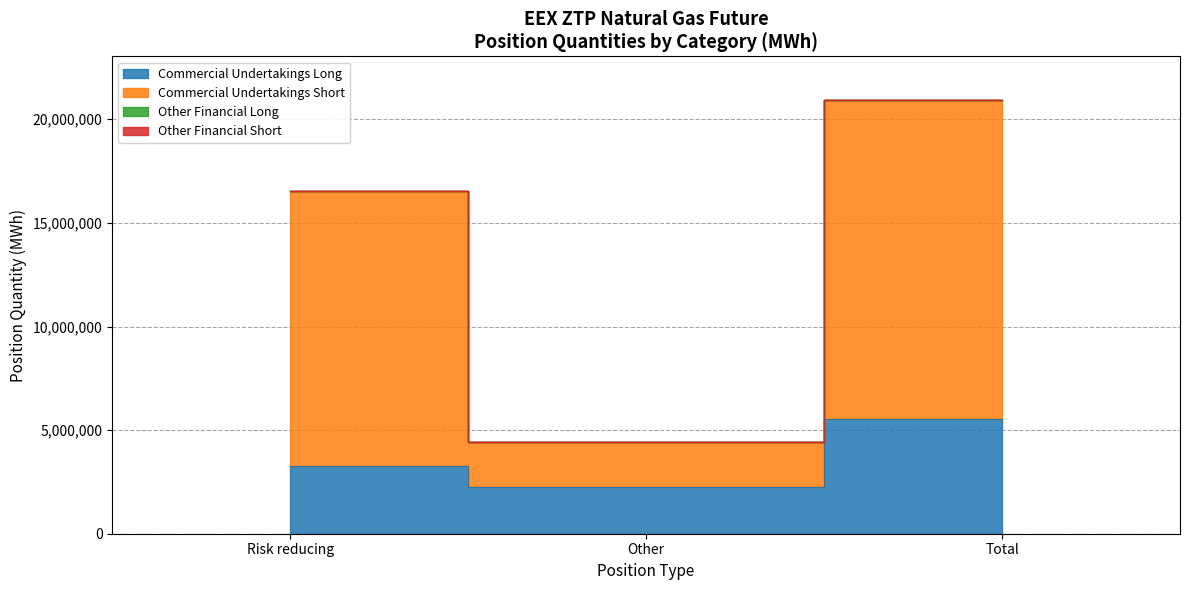

List the labels in order of Commercial Undertakings Short value, smallest first.

Other, Risk reducing, Total